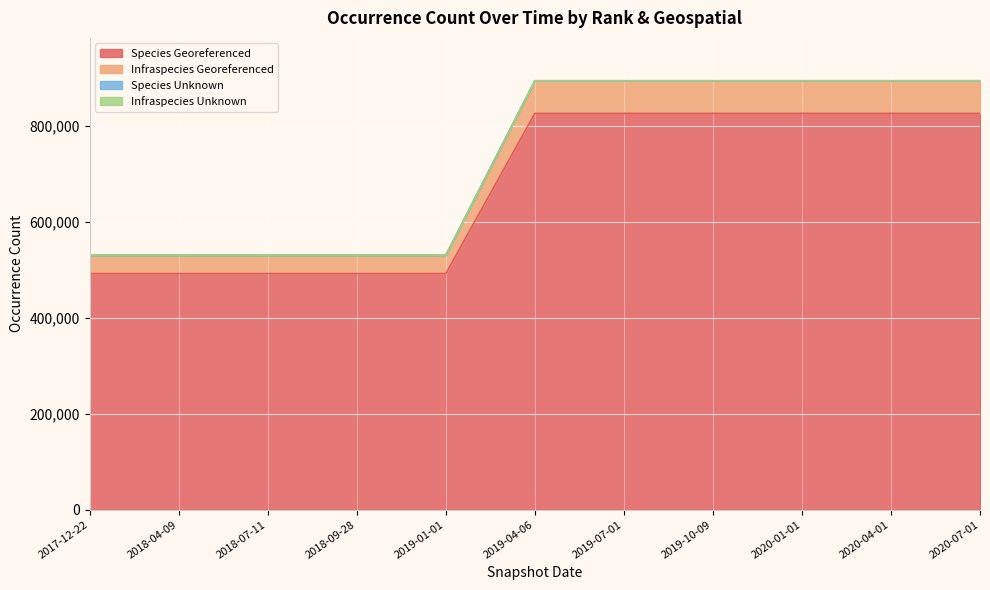

The value of Species Georeferenced at 2020-01-01 is 1434644. True or false?

False